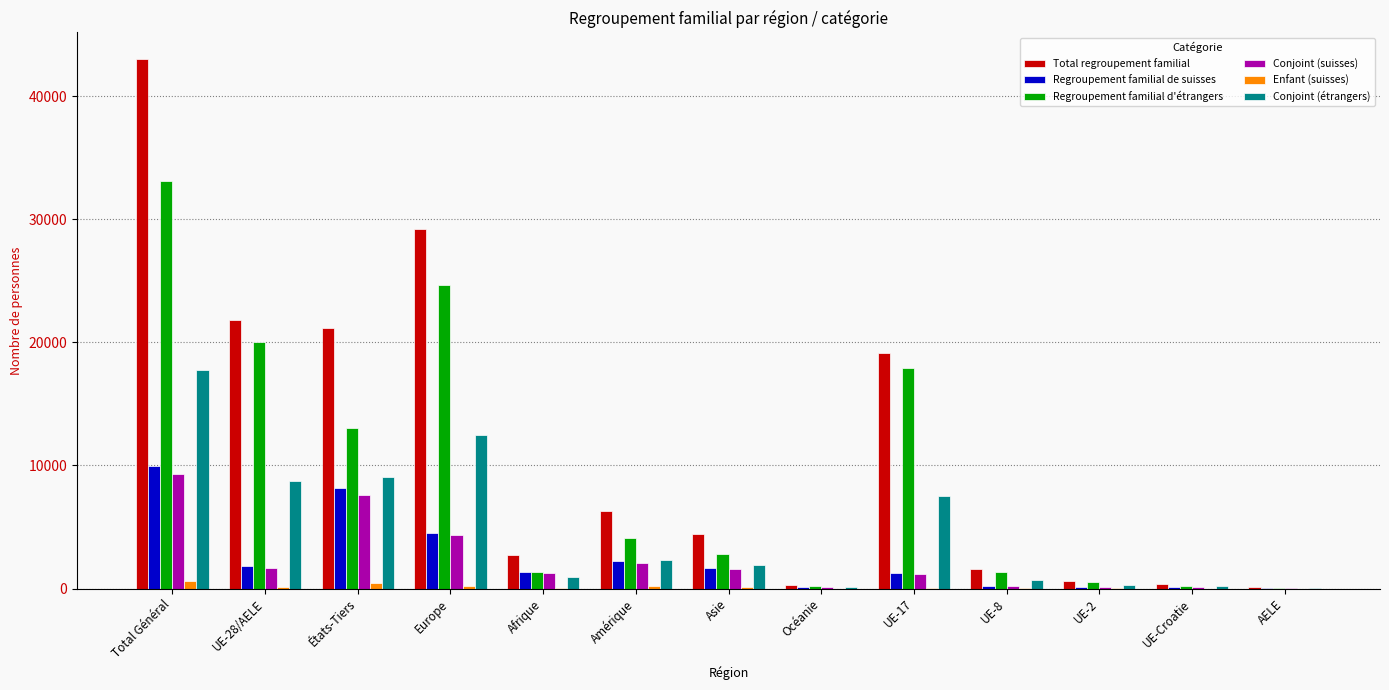

What is the sum of all Total regroupement familial values?

150870